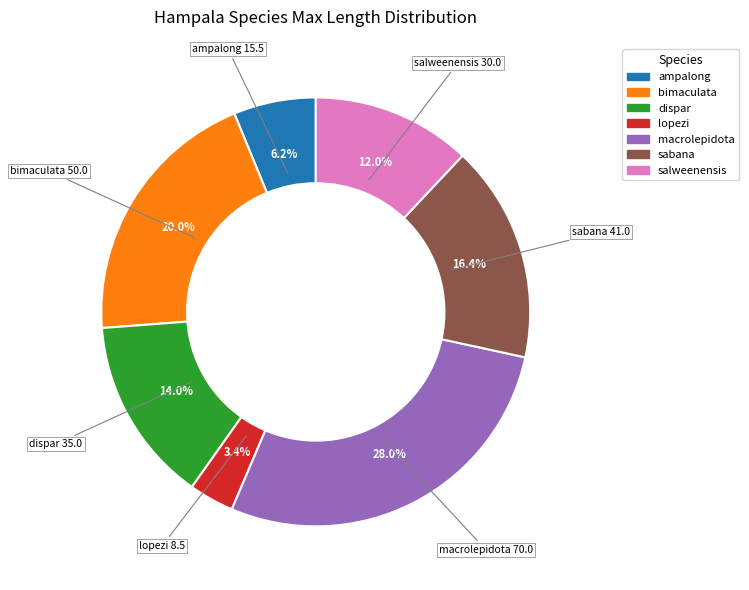

Between macrolepidota and sabana, which is larger?

macrolepidota